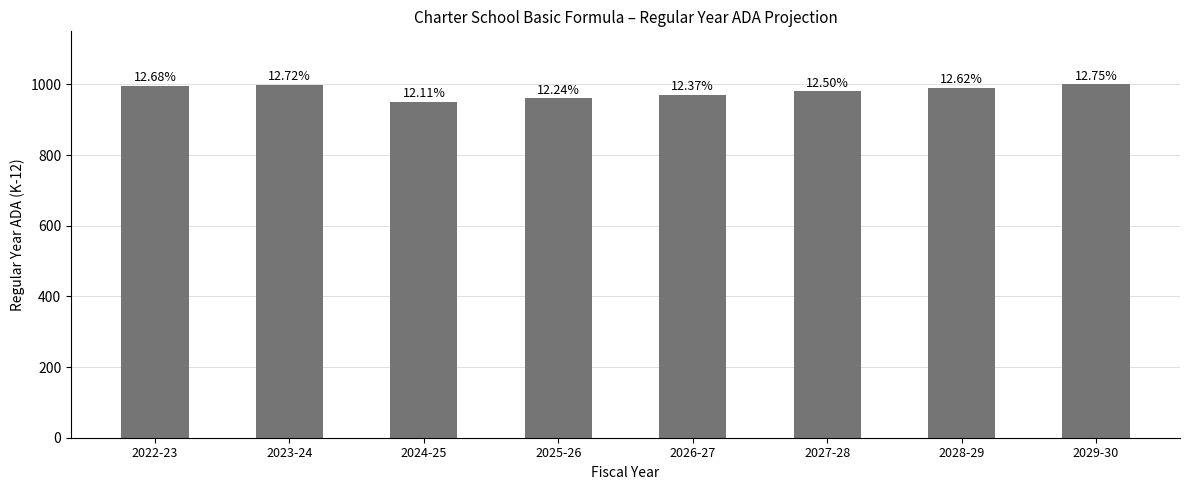

Does the chart contain any negative values?

No